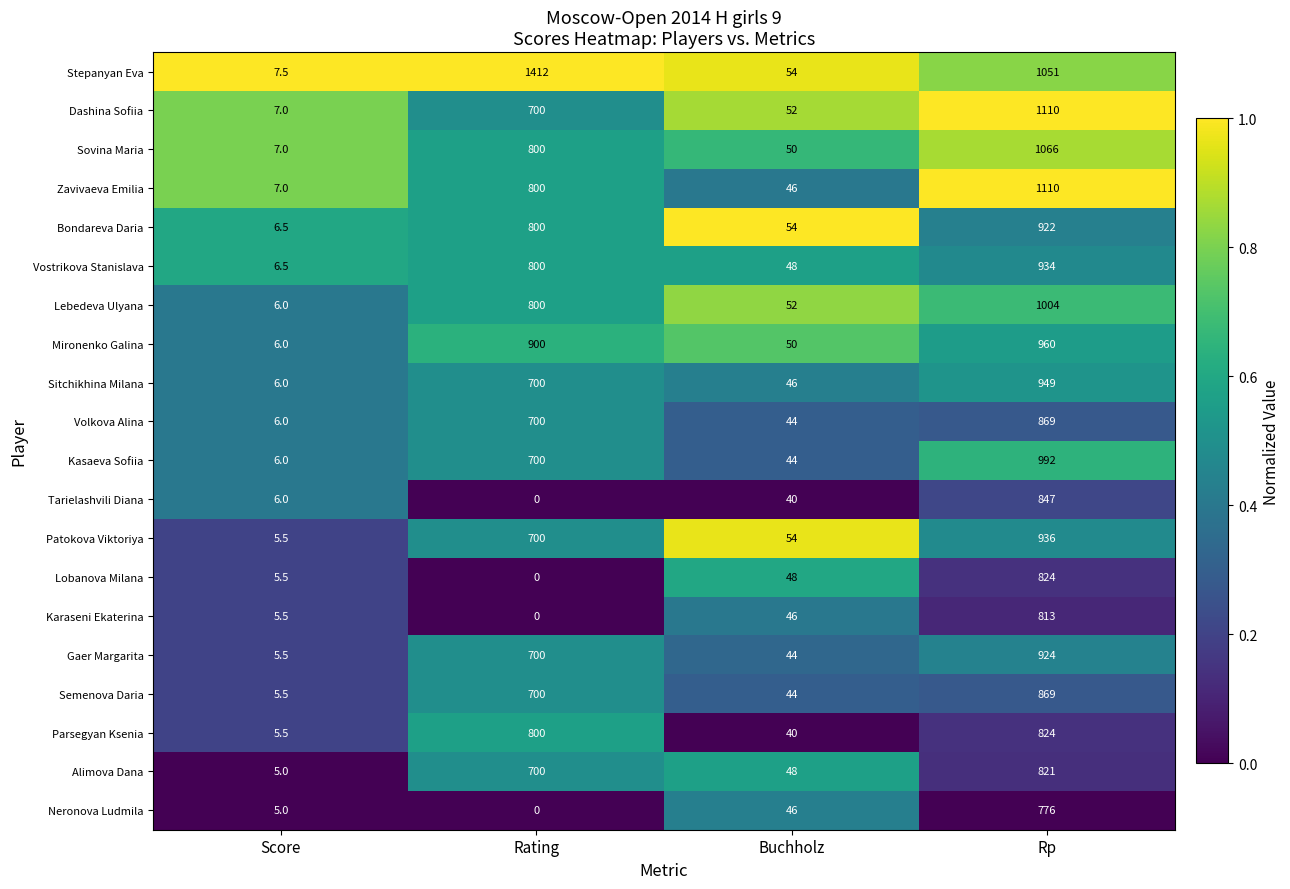

Which series changed the most between Rating and Rp?

Tarielashvili Diana